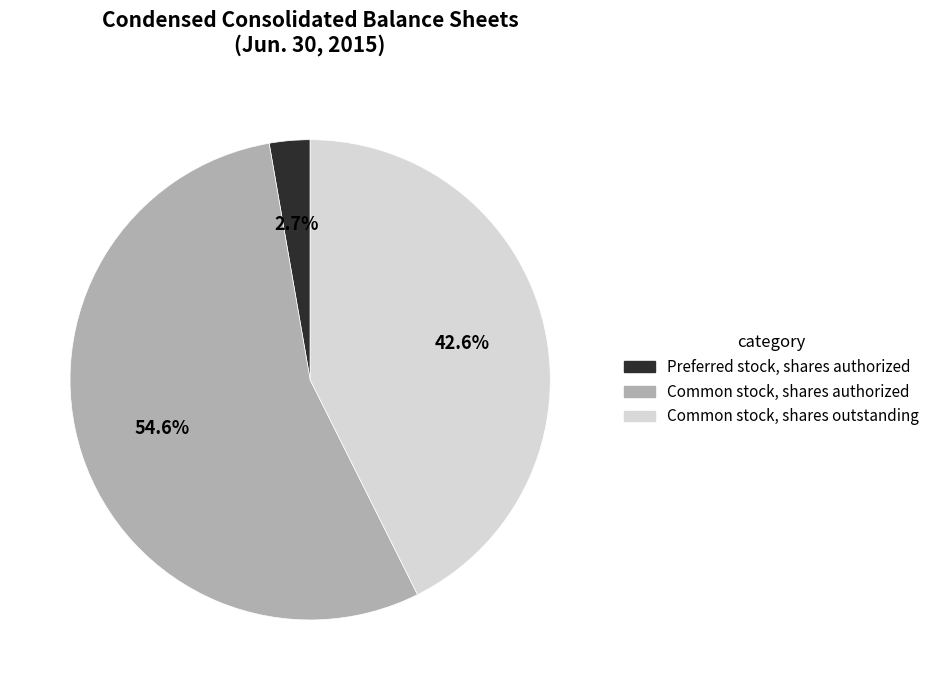

Rank the categories by value from highest to lowest.

Common stock, shares authorized, Common stock, shares outstanding, Preferred stock, shares authorized